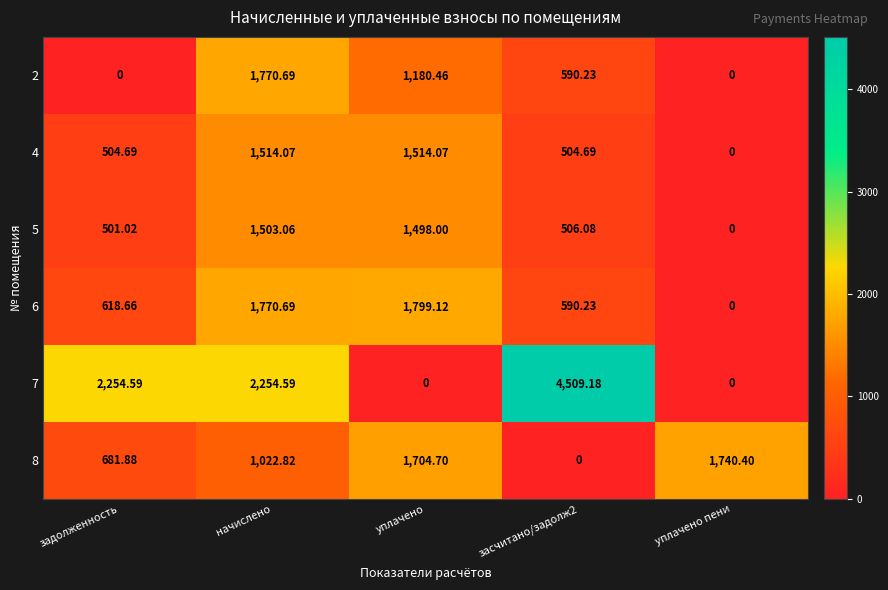

At which category is the sum across all series the highest?

начислено